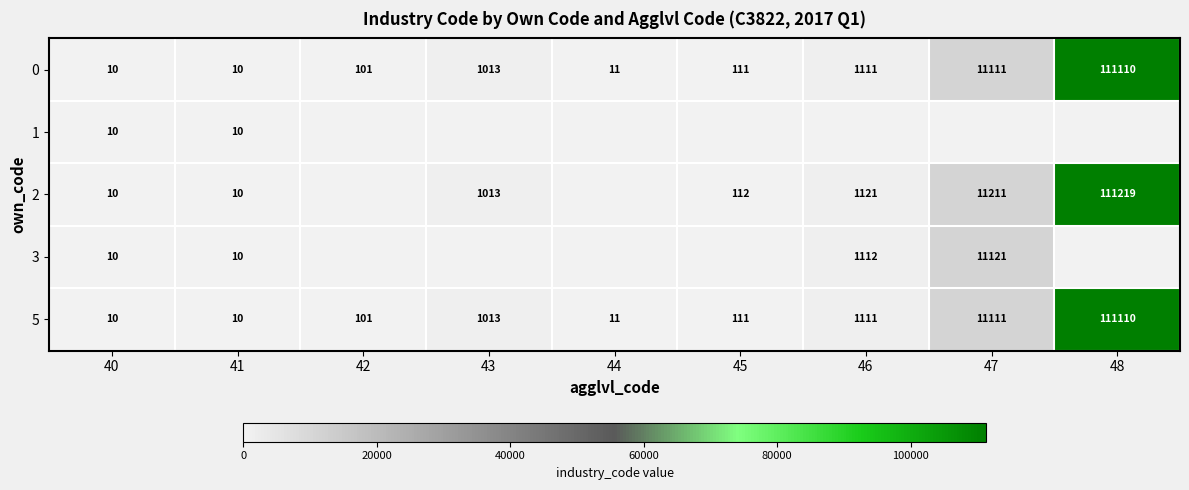

What is the difference between the maximum and second lowest values in the 0 series?

111100